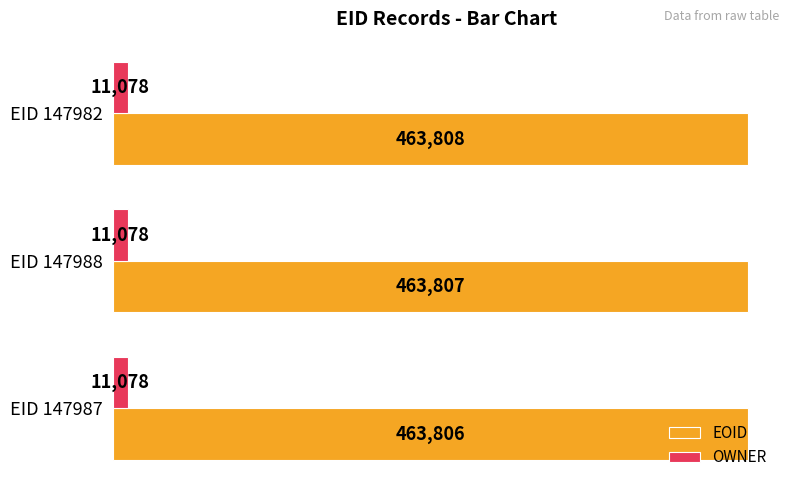

The value of OWNER at EID 147987 is 11078. True or false?

True